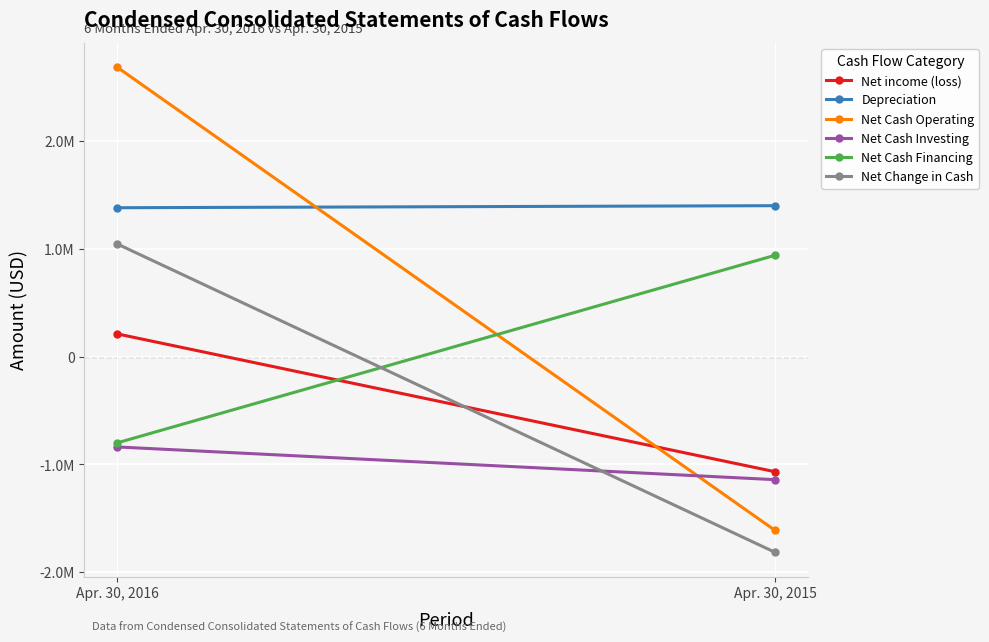

What is the average value of the Net income (loss) series?

-429110